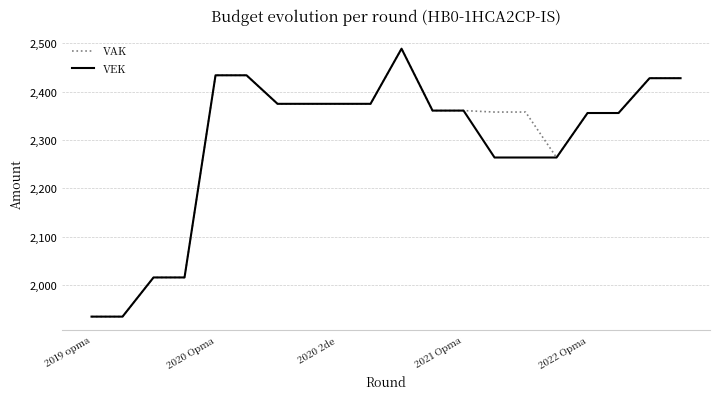

What is the greatest value displayed?

2489